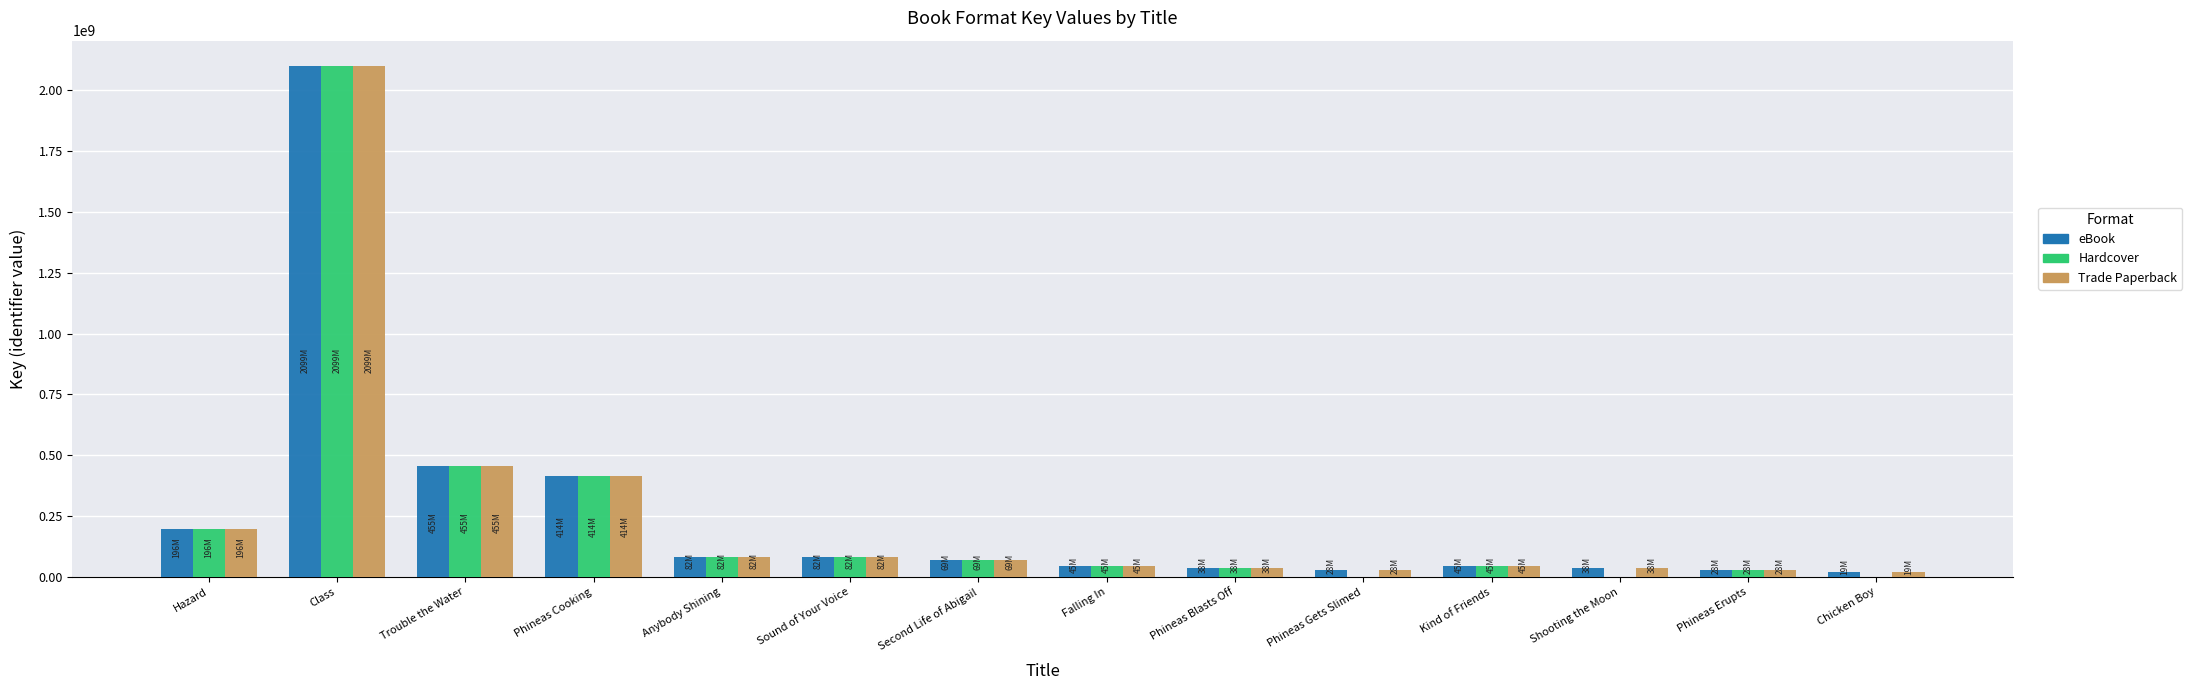

What is the highest value of the eBook series?

2099323664